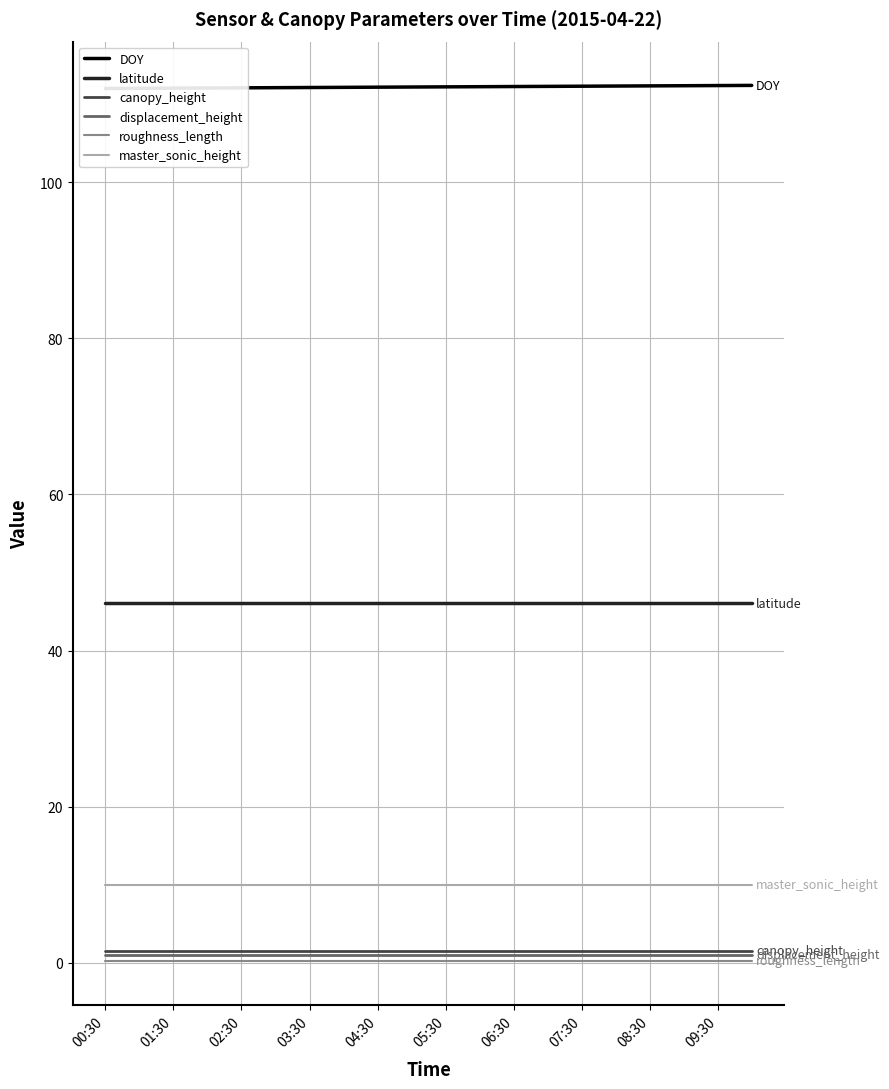

Rank the series by their maximum value, from highest to lowest.

DOY, latitude, master_sonic_height, canopy_height, displacement_height, roughness_length